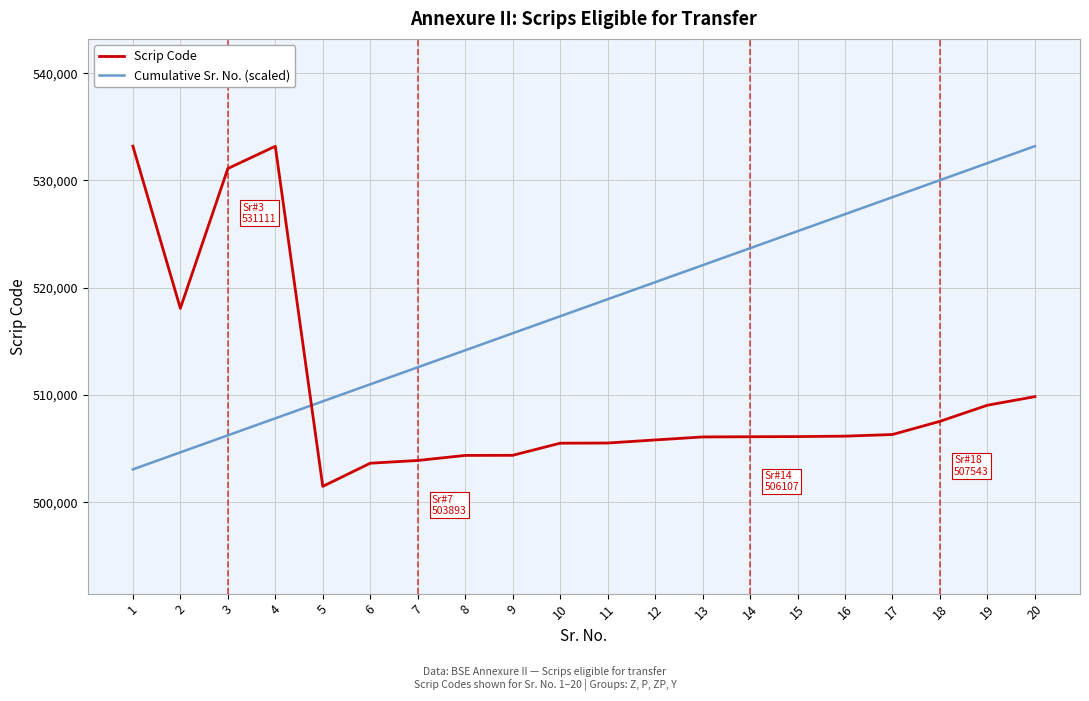

The value of Cumulative Sr. No. (scaled) at 19 is 531613.9. True or false?

True